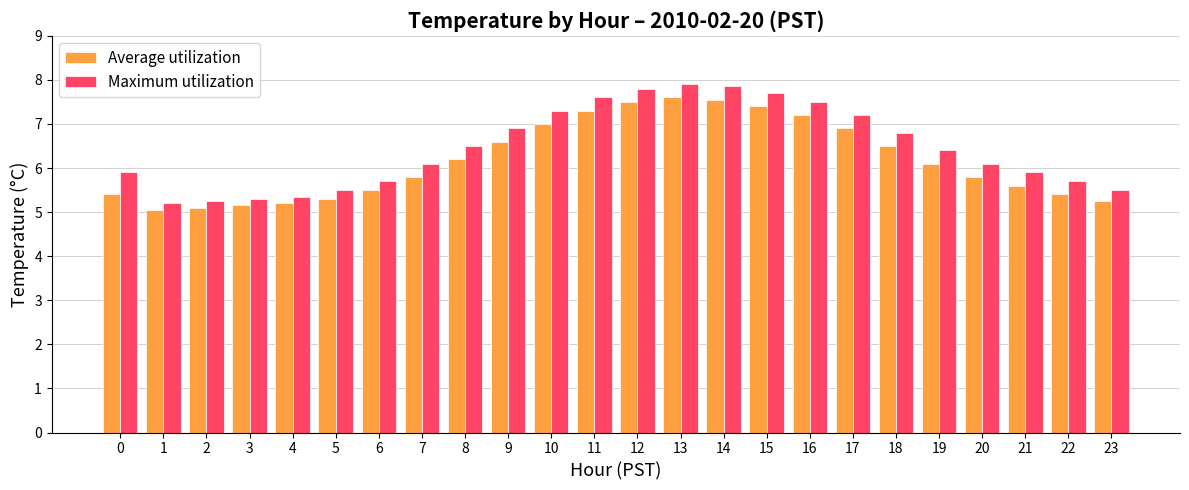

What is the average value of the Maximum utilization series?

6.5